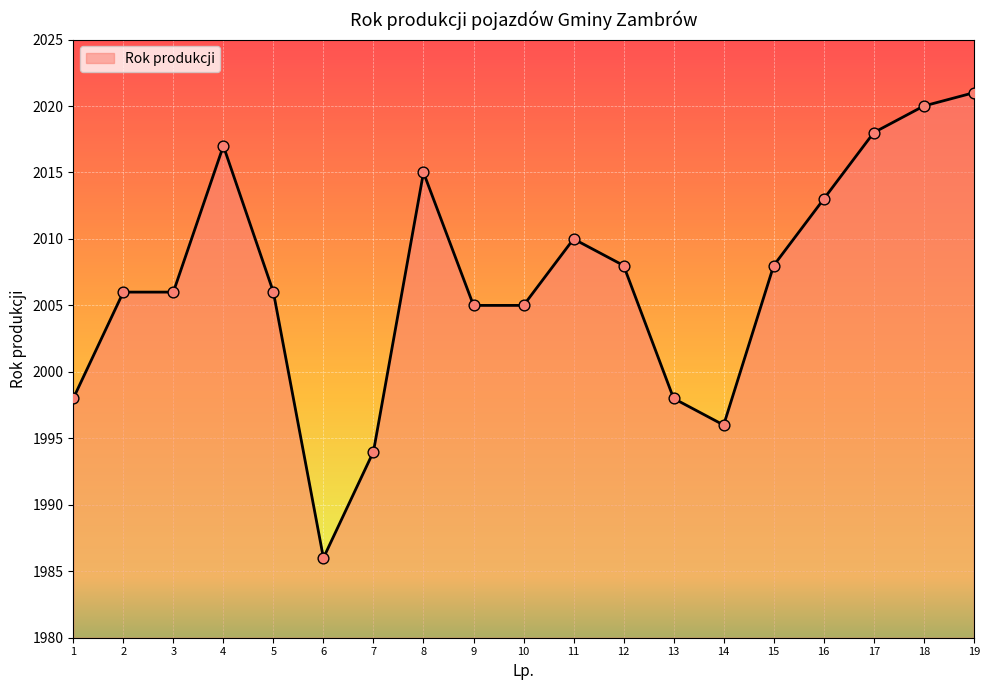

Between 10 and 12, which is larger?

12